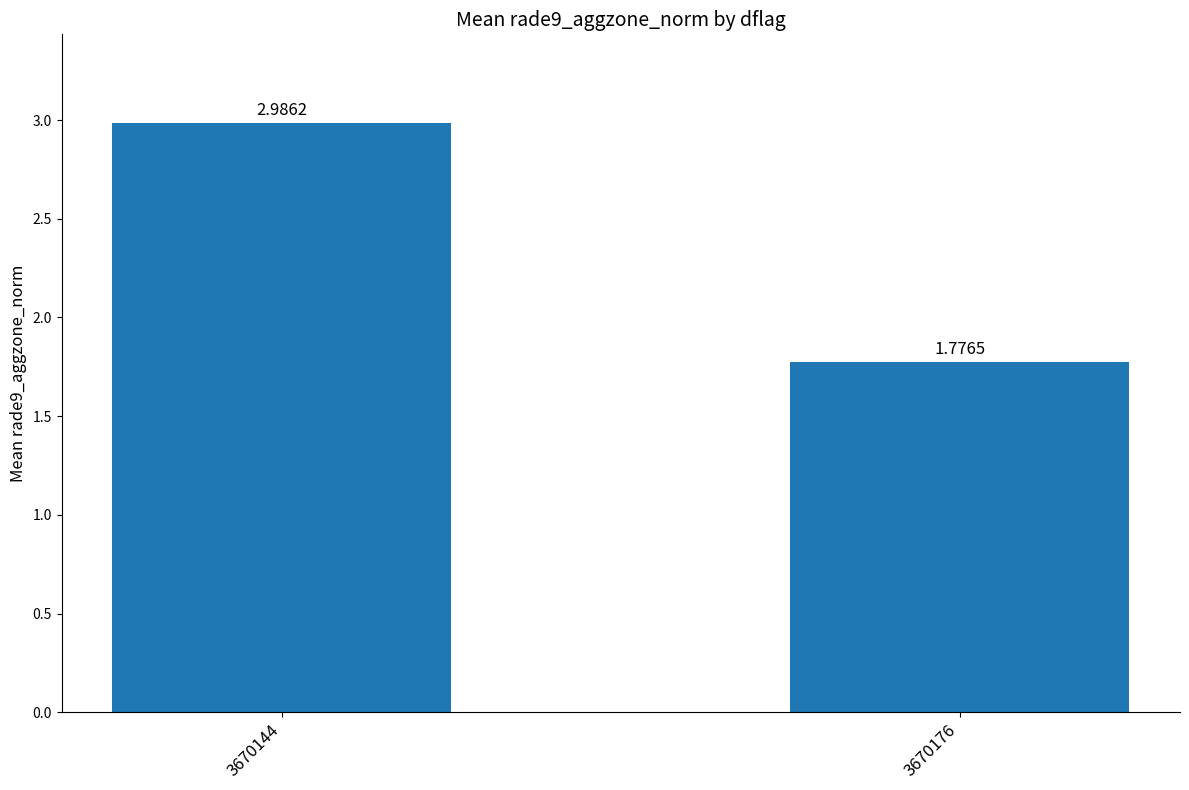

The chart shows a value of 1.0 at 3670144. True or false?

False